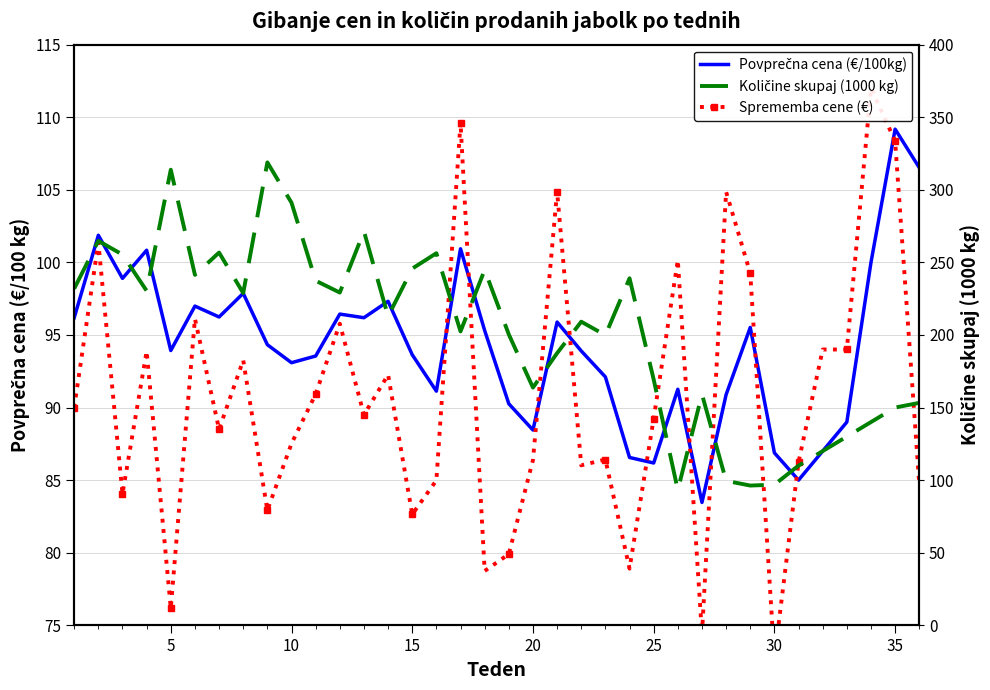

List the series in order of their peak value, lowest first.

Povprečna cena (€/100kg), Sprememba cene (€), Količine skupaj (1000 kg)